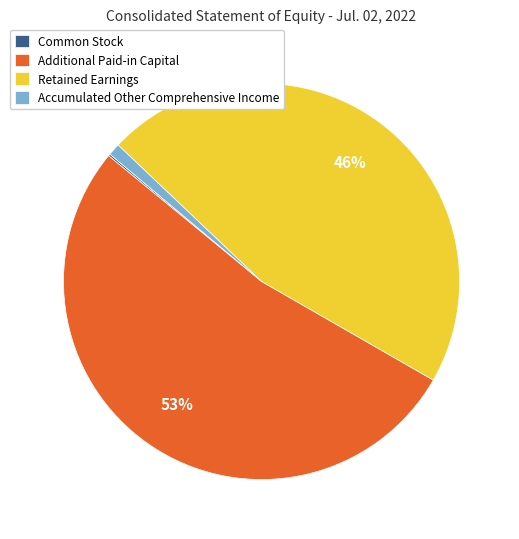

To the nearest percent, what is the average slice percentage?

25%